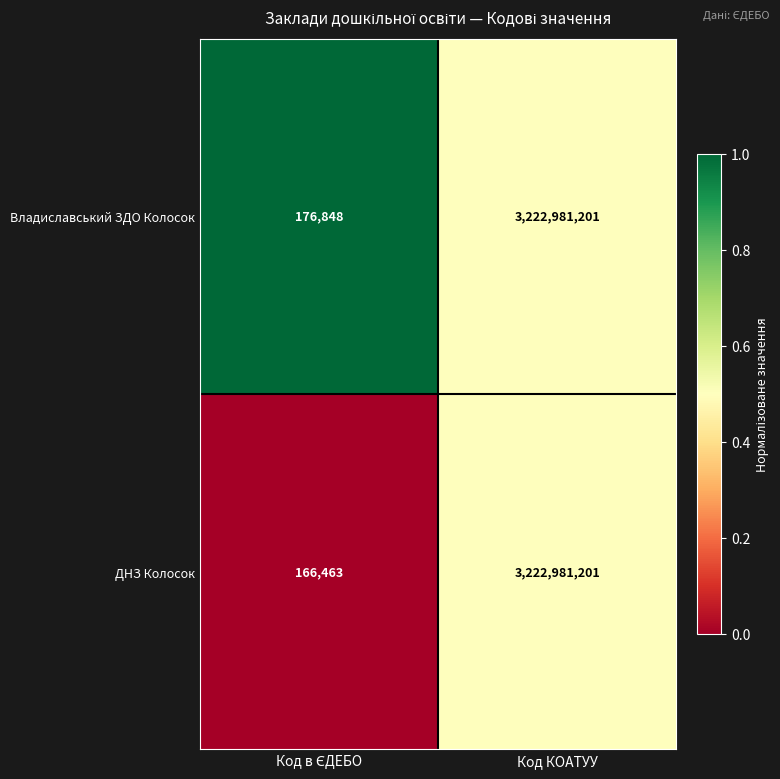

How many distinct data groups are displayed?

2